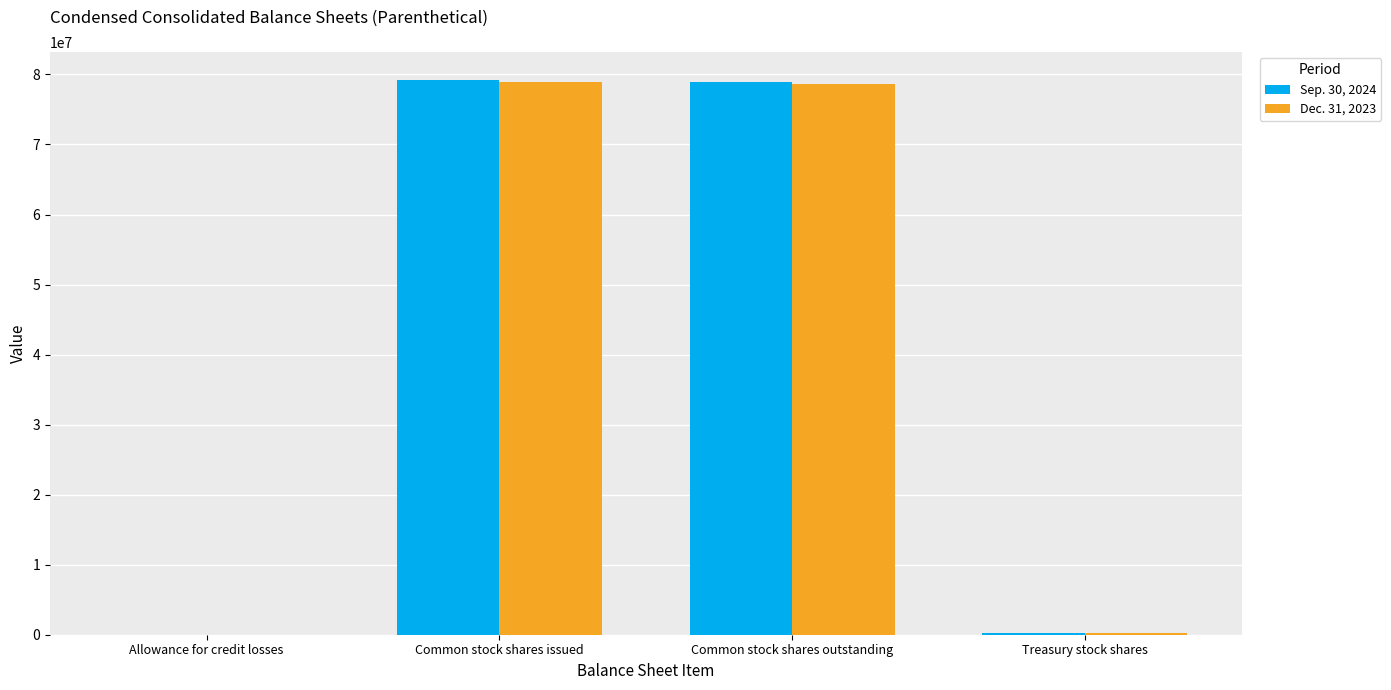

What is the greatest value displayed?

79233000